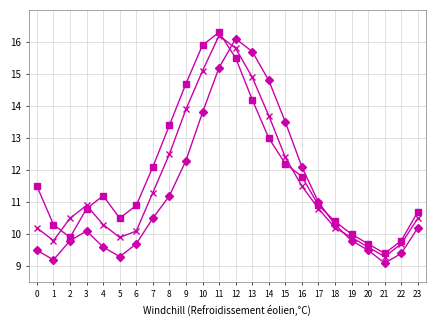

What is the spread (max minus min) of values at 9?

2.4